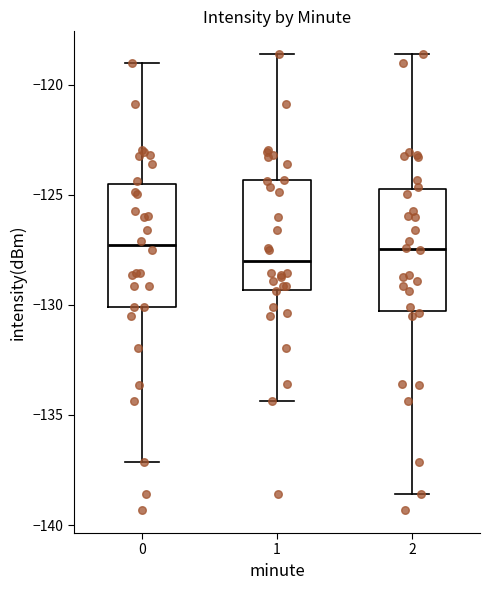

Reading left to right, read every box against the y-axis: the position of its median line, the range the box covers, and the ends of its whiskers. The values are not printed on the chart, so give them approximately, as read against the axis.

0: median -127.5, box -130.0 to -124.5, whiskers -137.0 to -119.0
1: median -128.0, box -129.5 to -124.5, whiskers -134.5 to -118.5
2: median -127.5, box -130.5 to -124.5, whiskers -138.5 to -118.5